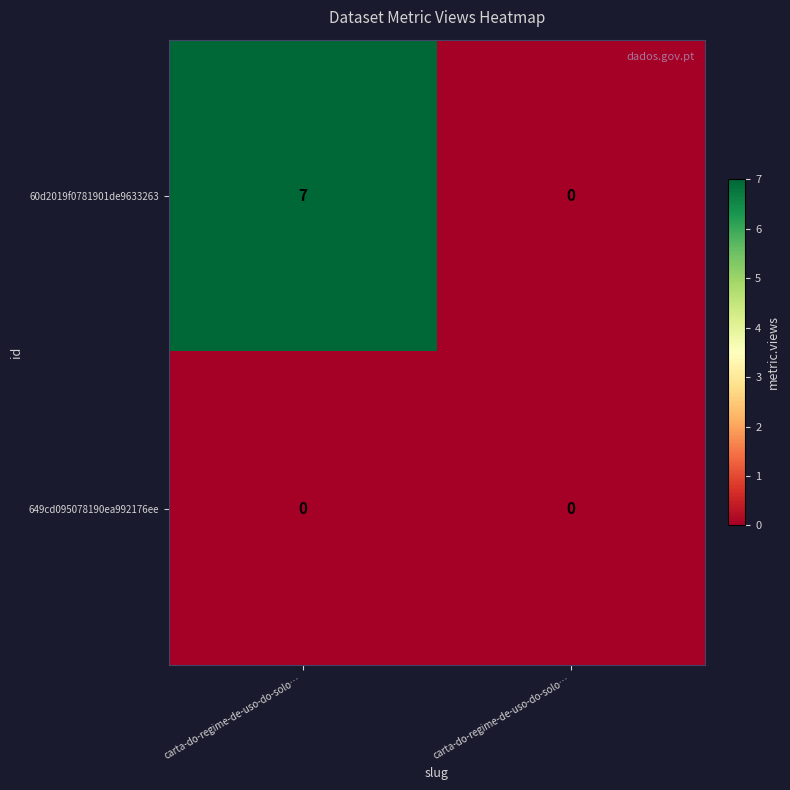

Rank the series at carta-do-regime-de-uso-do-solo… from highest to lowest value.

60d2019f0781901de9633263, 649cd095078190ea992176ee